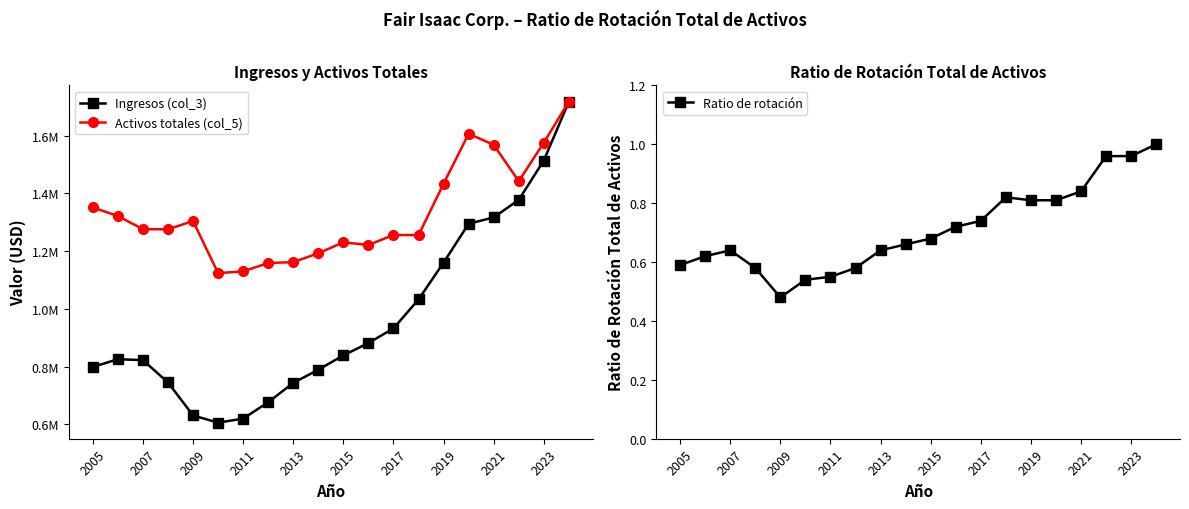

Does the chart have visible grid lines?

No